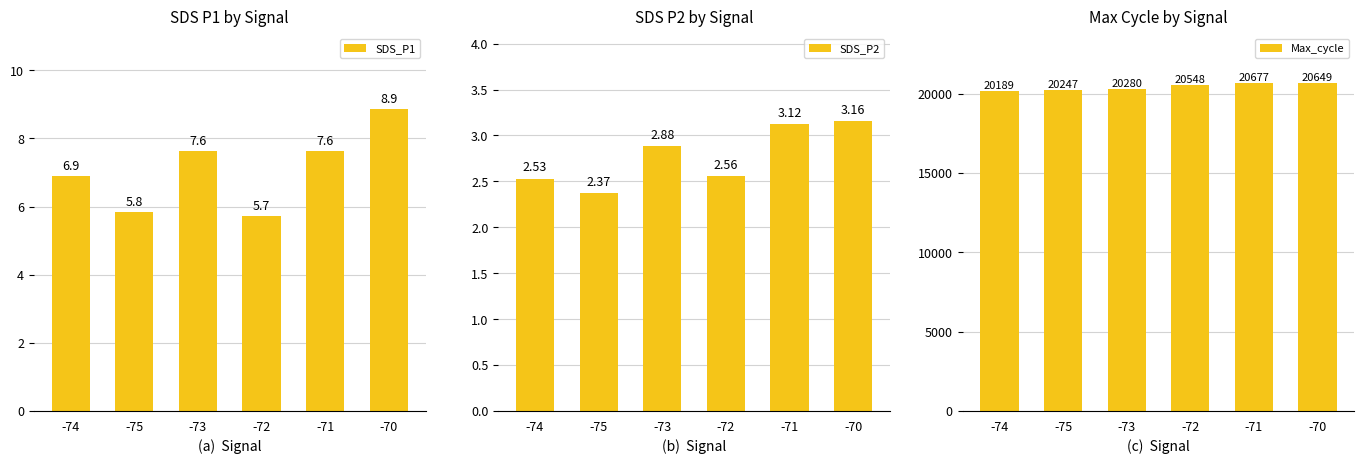

Which category has the lowest value across all series?

-75